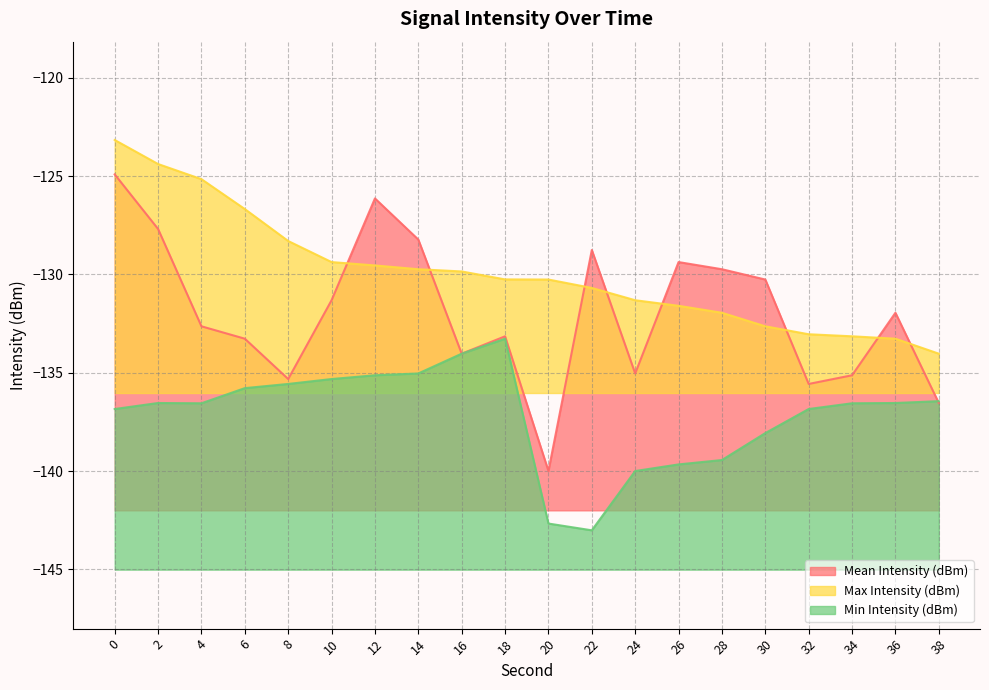

List the series in order of their peak value, highest first.

Max Intensity (dBm), Mean Intensity (dBm), Min Intensity (dBm)